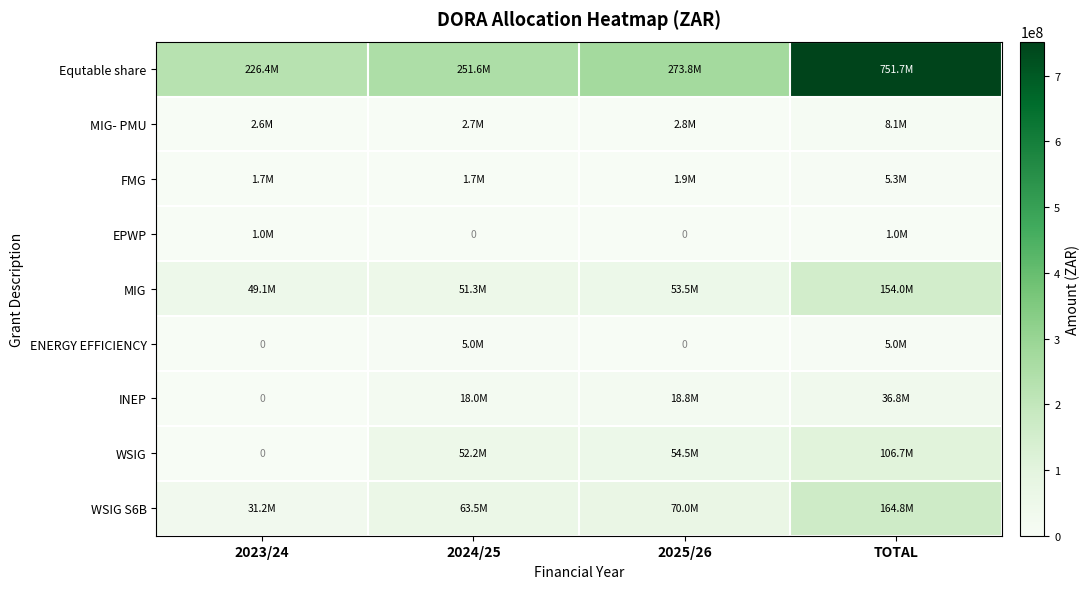

List the labels in order of WSIG S6B value, largest first.

TOTAL, 2025/26, 2024/25, 2023/24